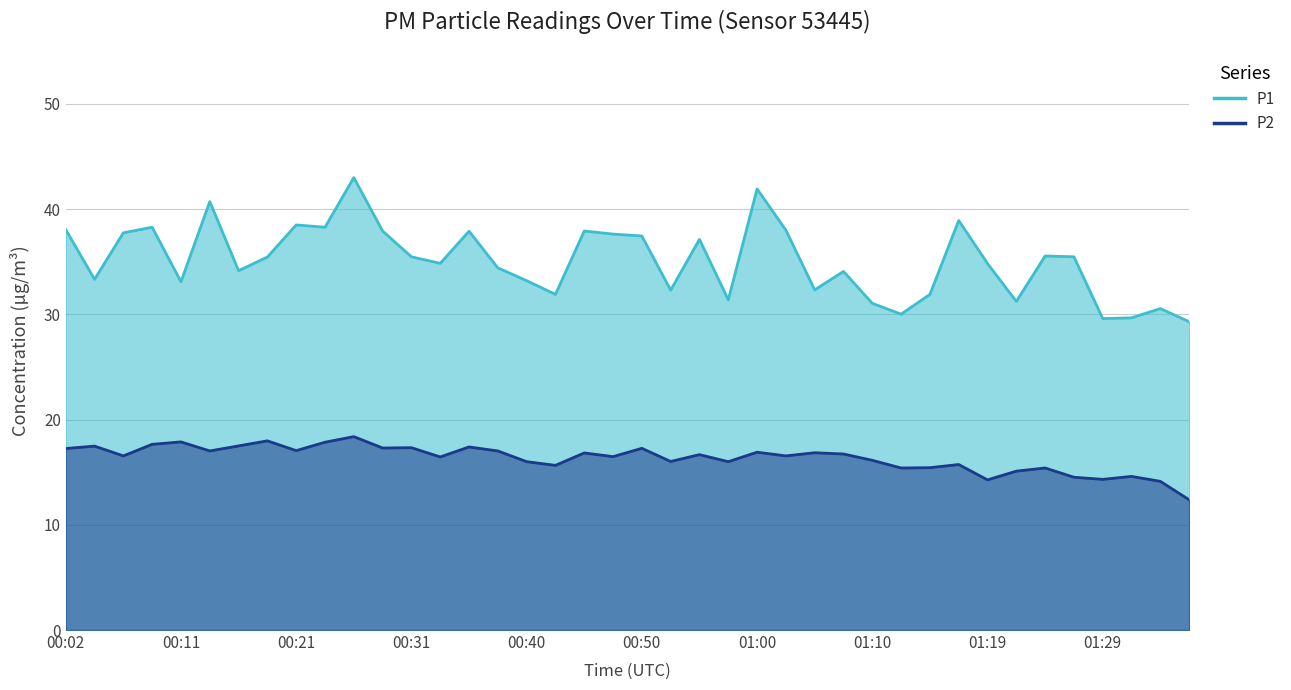

Reading right to left, what are all the values shown in this chart?

P1: 29.3	30.6	29.7	29.6	35.5	35.5	31.2	34.8	38.9	31.9	30.0	31.1	34.1	32.3	38.0	41.9	31.4	37.1	32.3	37.5	37.6	37.9	31.9	33.2	34.4	37.9	34.9	35.5	37.9	43.0	38.3	38.5	35.5	34.1	40.7	33.1	38.3	37.8	33.3	38.0
P2: 12.4	14.1	14.6	14.3	14.5	15.4	15.1	14.3	15.7	15.4	15.4	16.1	16.7	16.9	16.6	16.9	16.0	16.7	16.0	17.3	16.5	16.8	15.7	16.0	17.0	17.4	16.4	17.3	17.3	18.4	17.9	17.1	18.0	17.5	17.0	17.9	17.6	16.6	17.5	17.2